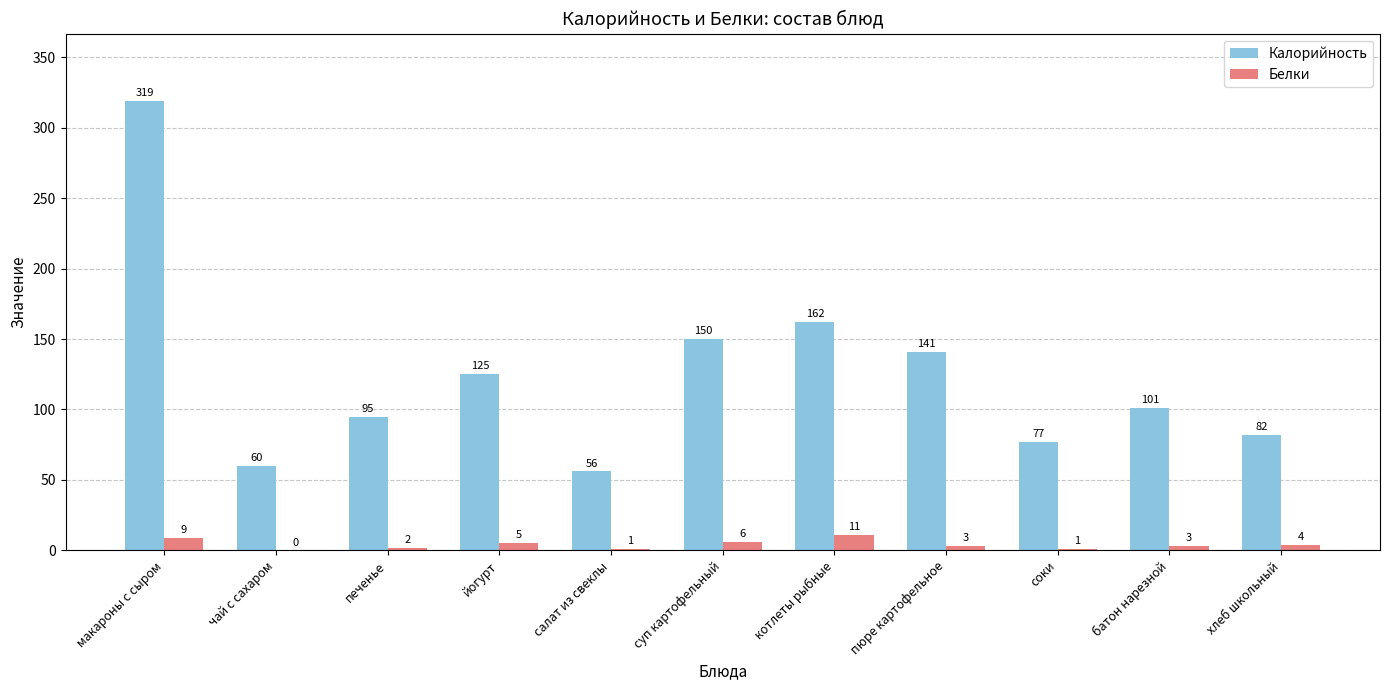

What is the sum of the Калорийность values at батон нарезной and соки?

178